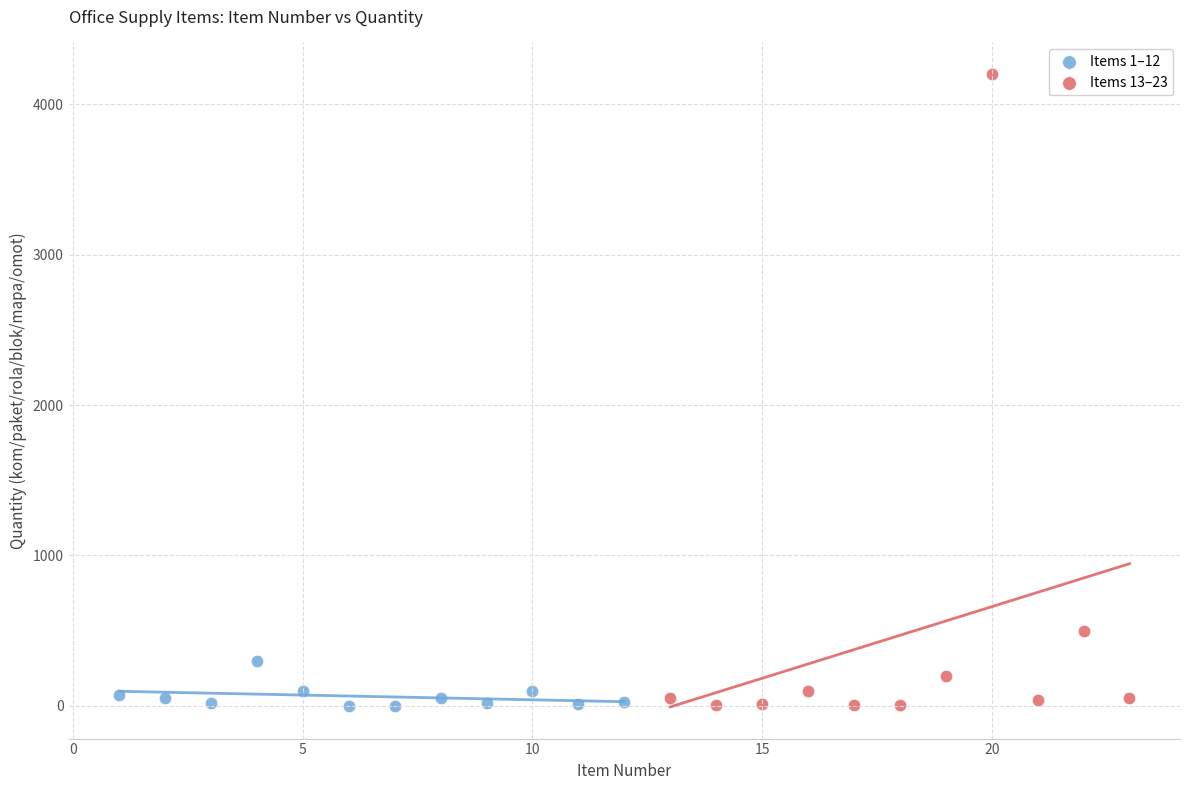

Which series has the widest spread of Y values?

Items 13–23